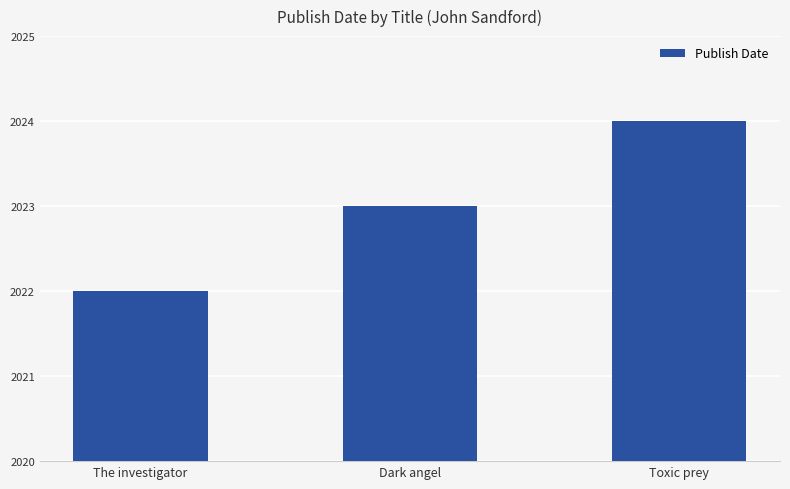

The value at The investigator is 2928. True or false?

False